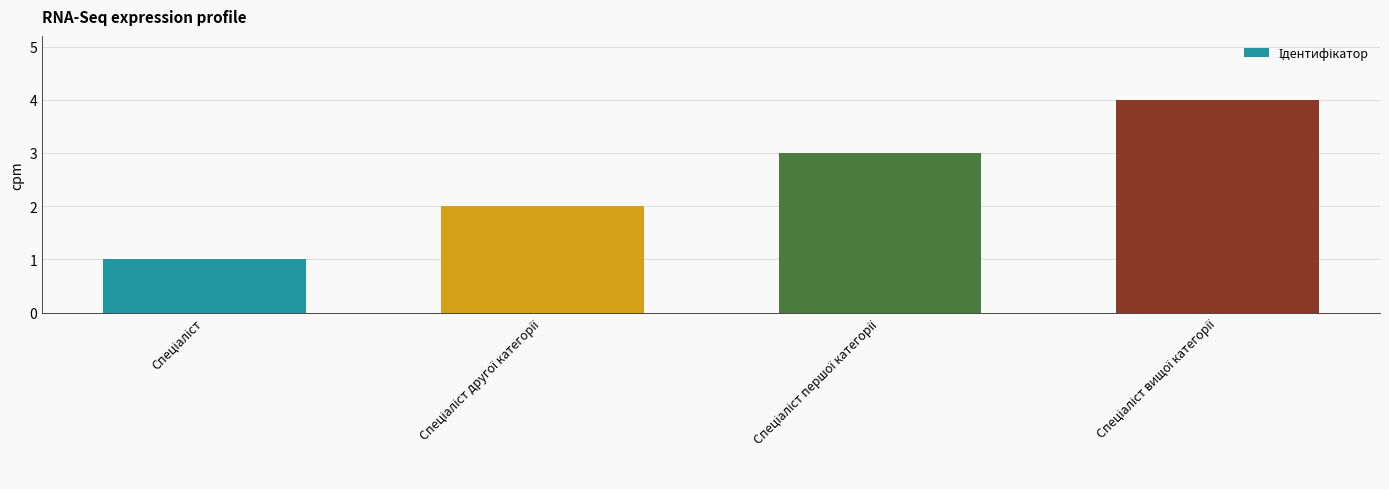

What is the maximum value shown in the chart?

4